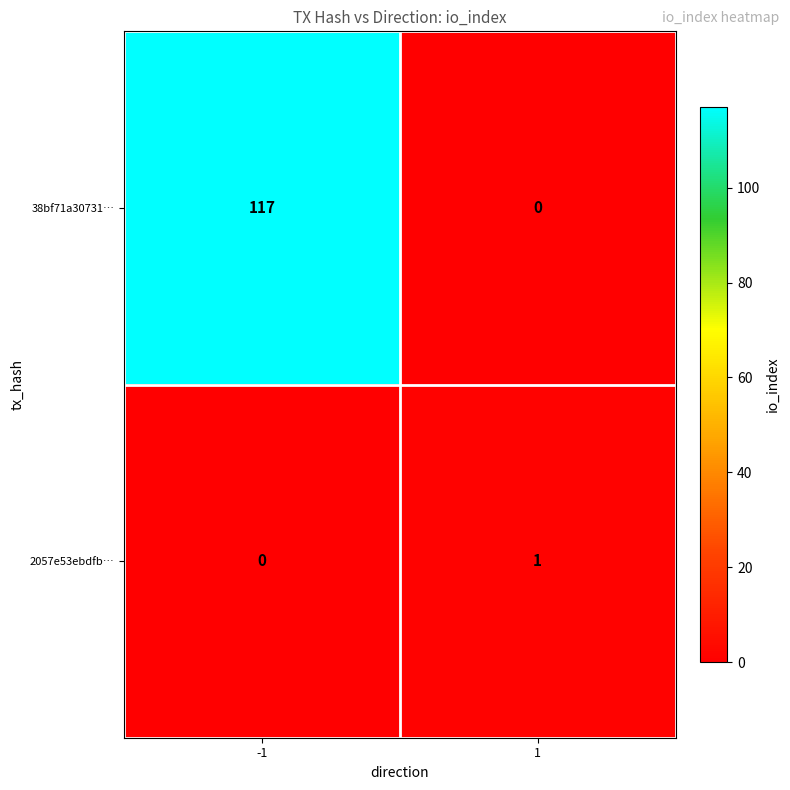

Between -1 and 1, which series saw the biggest shift?

38bf71a30731…